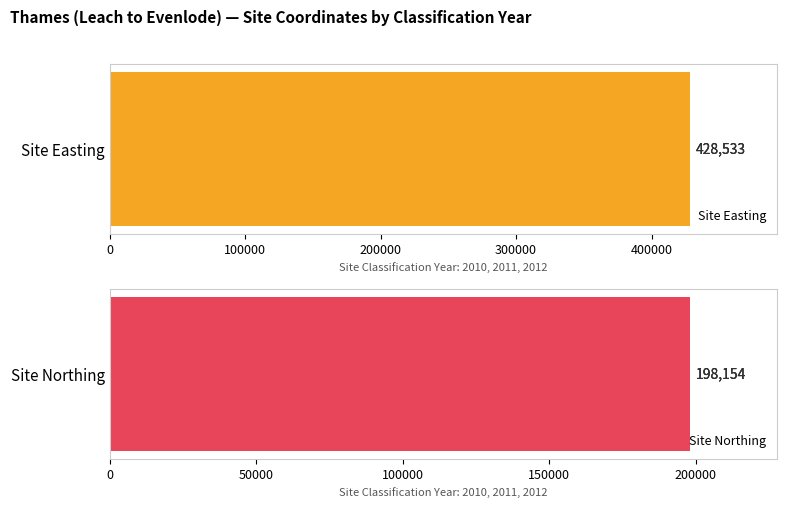

Which series changed the most between 2010 and 2011?

Site Easting